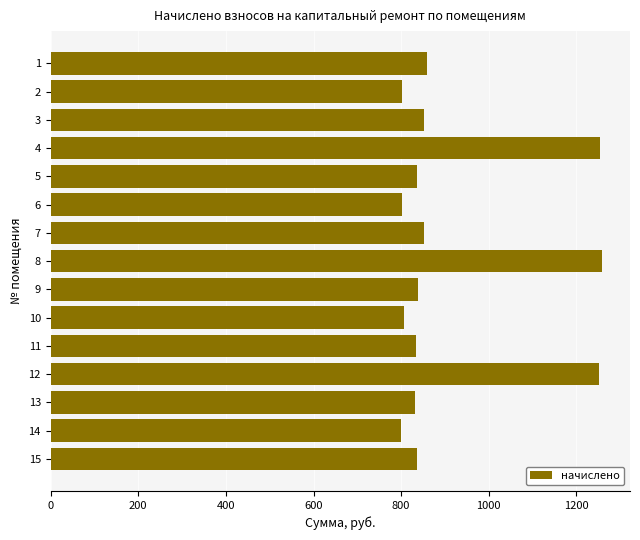

Approximately how many times larger is the value at 6 compared to 12?

0.6